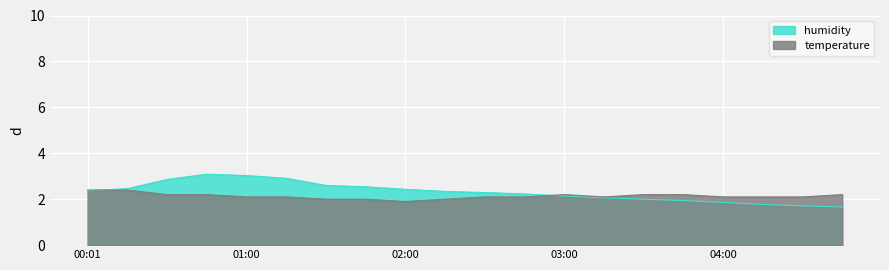

What is the average value?

2.3